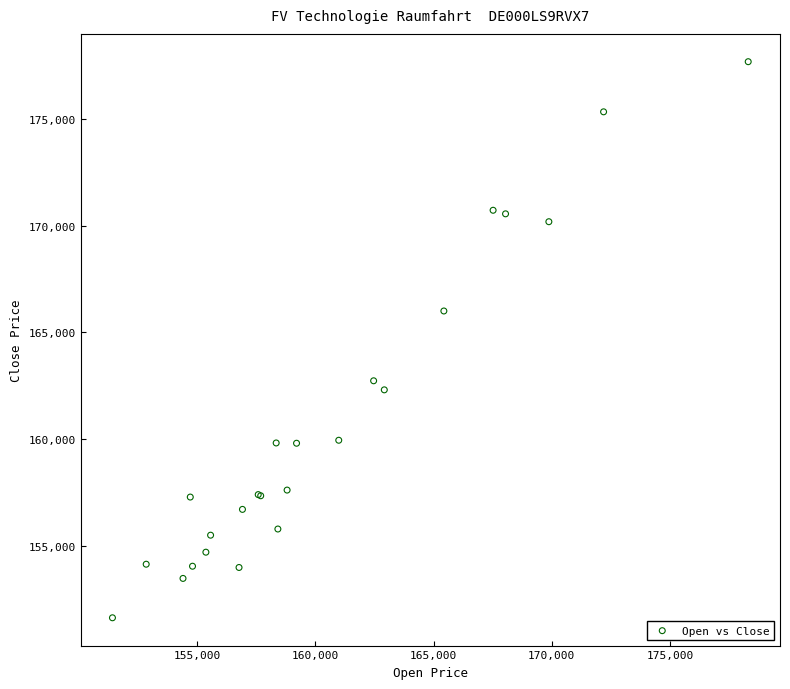

What Y value in the scatter plot is closest to 164658?

166004